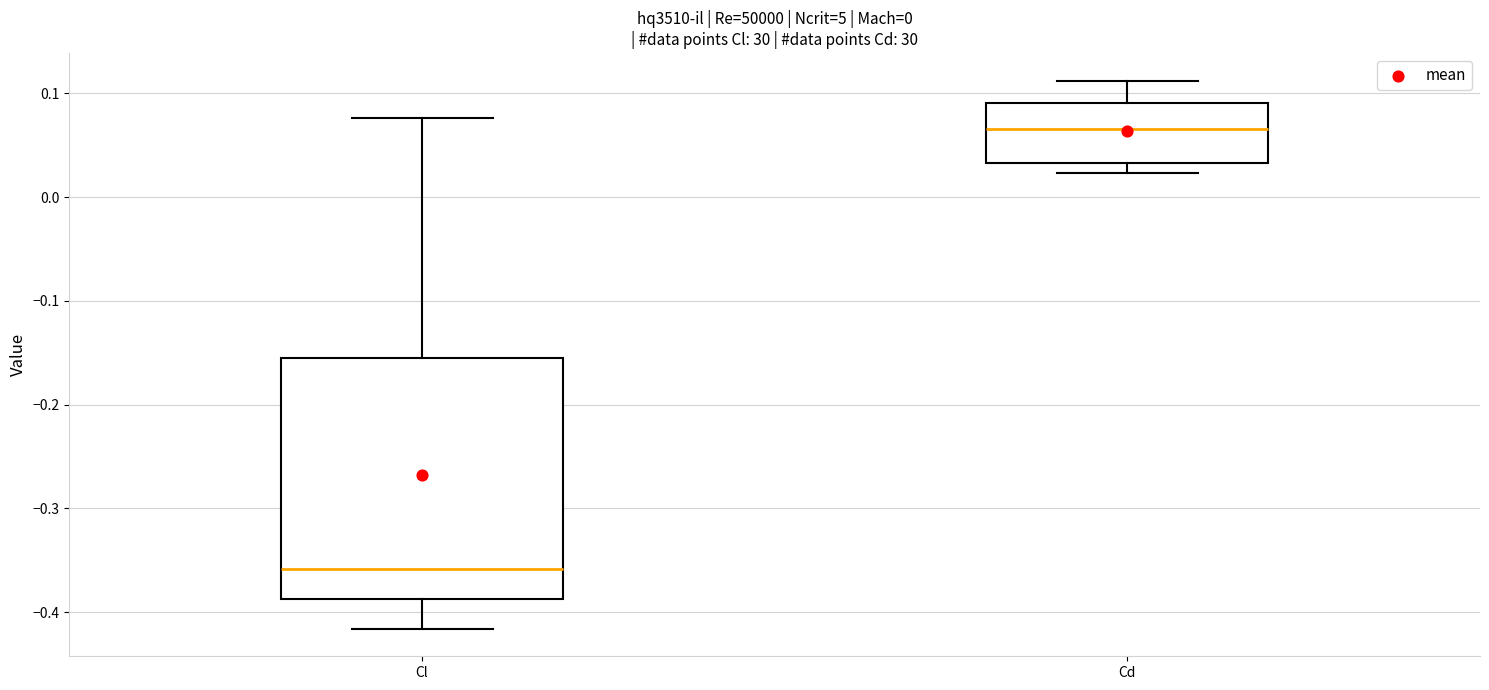

Which box has the highest median line?

Cd